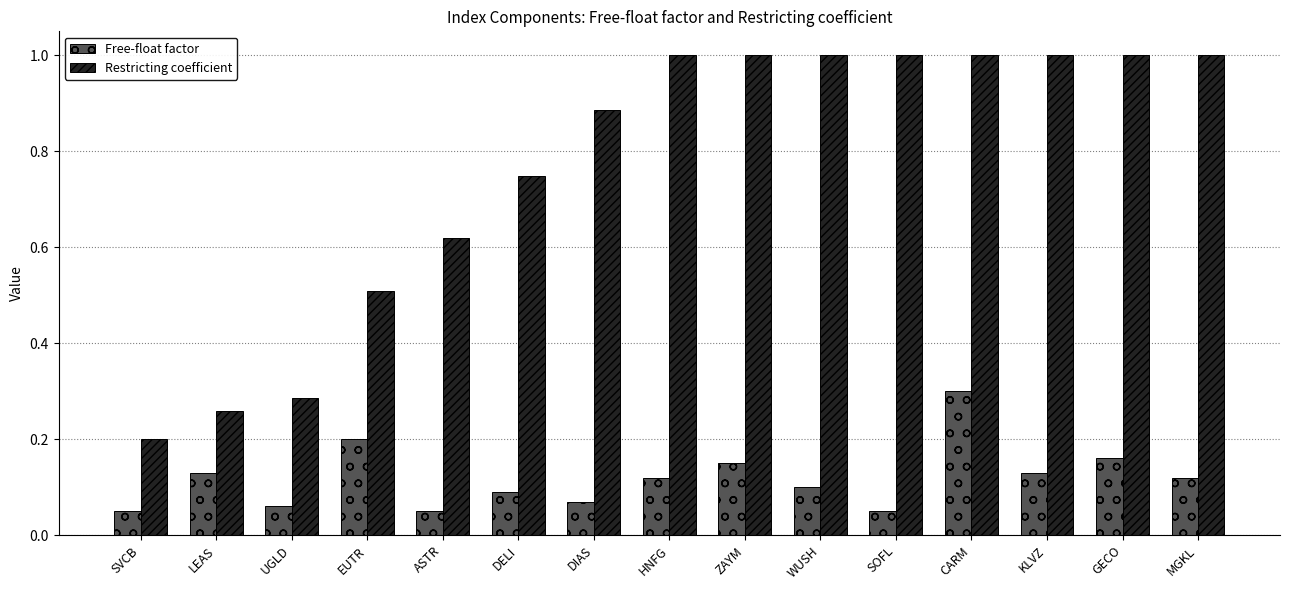

Between EUTR and DELI, which series saw the biggest shift?

Restricting coefficient